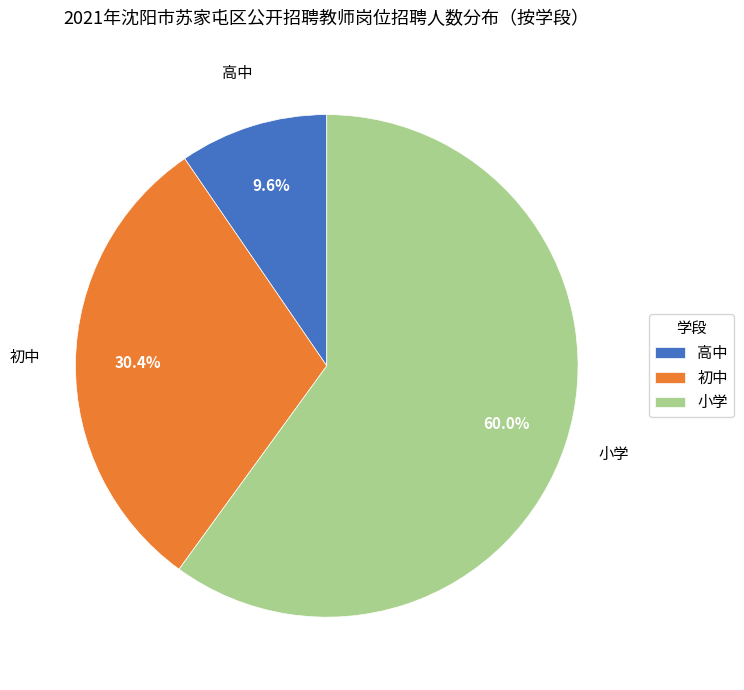

What portion of the pie excludes 高中?

90.4%